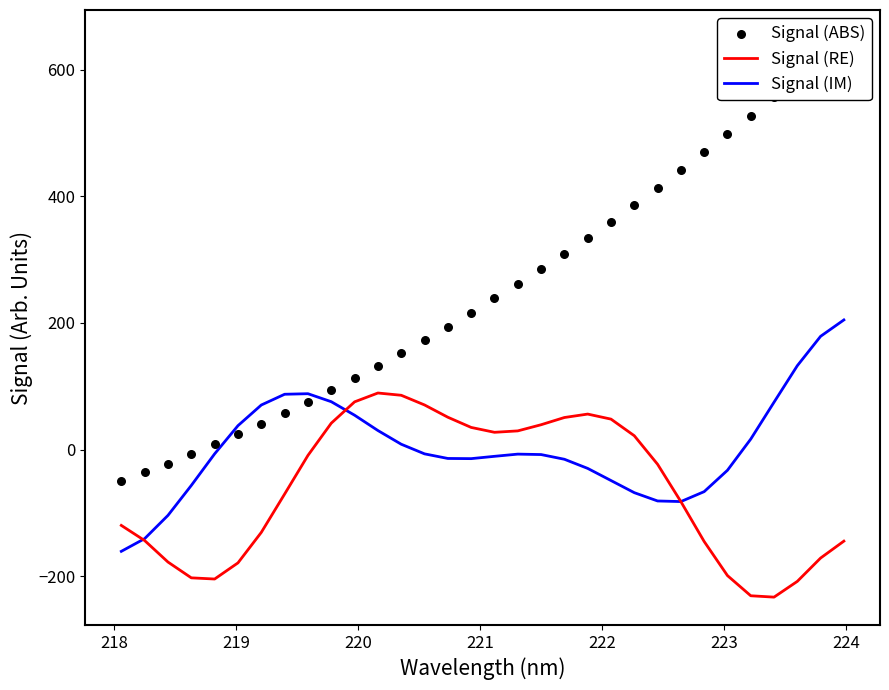

What is the minimum value for Signal (RE)?

-232.8